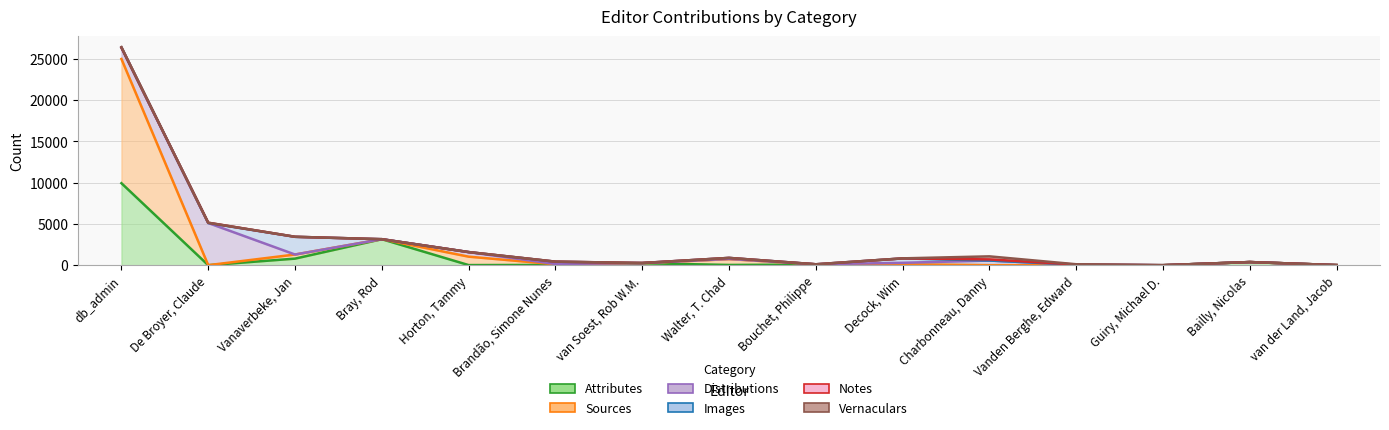

What is the sum of all Attributes values?

14693